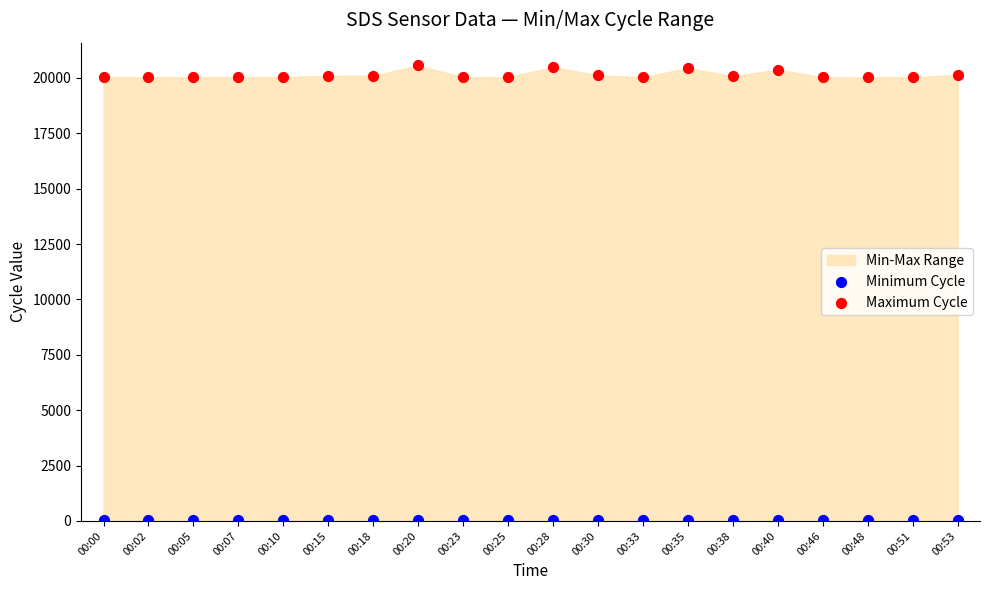

Which series reaches the minimum Y coordinate?

Minimum Cycle